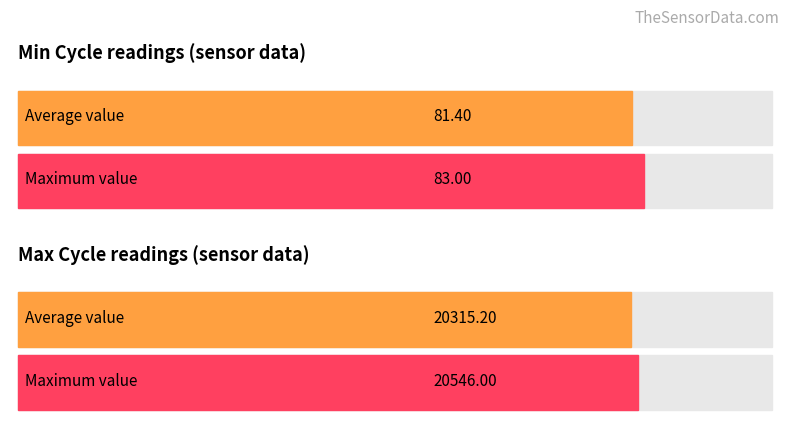

True or false: Min_cycle has a value of 55 at 00:12.

False